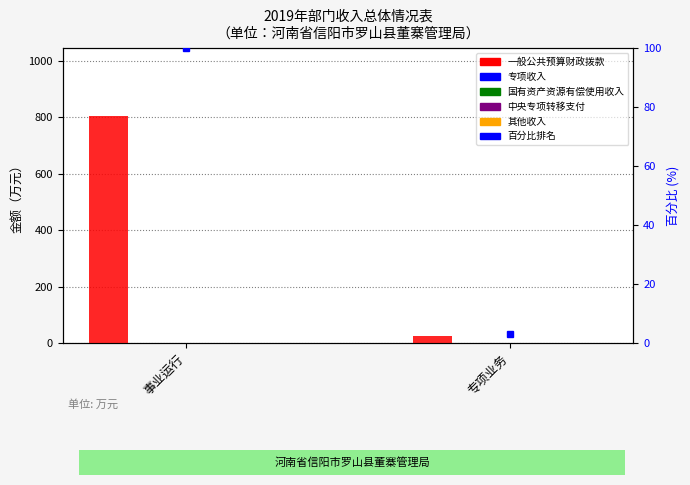

True or false: 一般公共预算财政拨款 has a value of 803.9 at 事业运行.

True